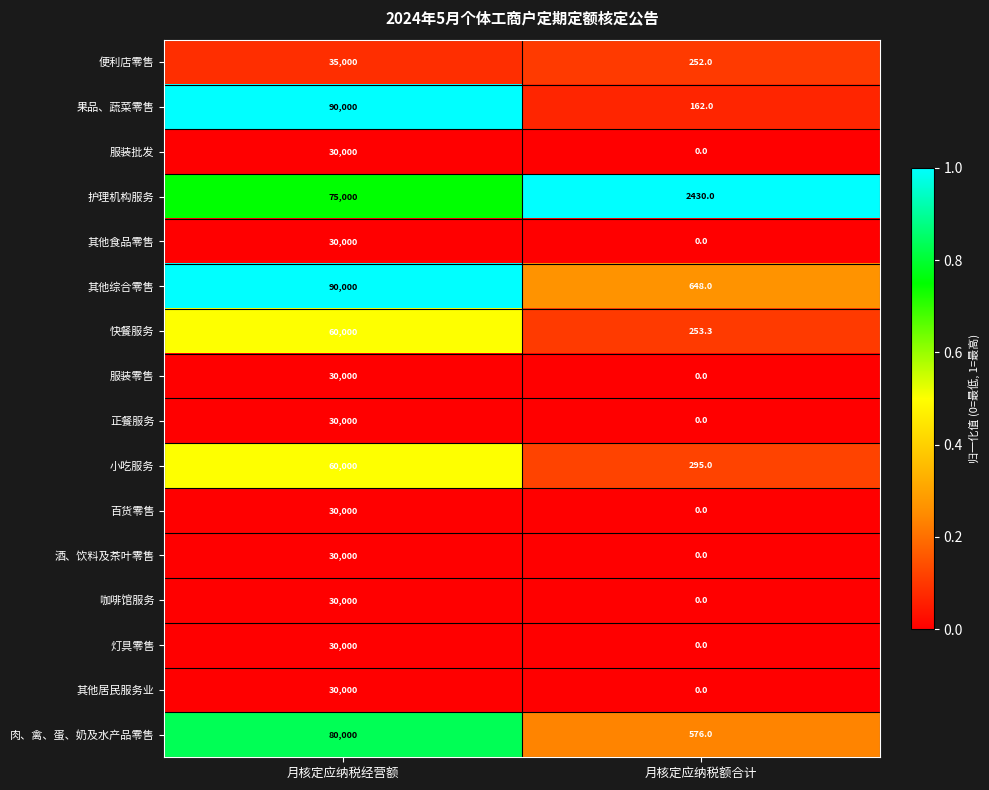

Which series has the widest spread of values?

果品、蔬菜零售